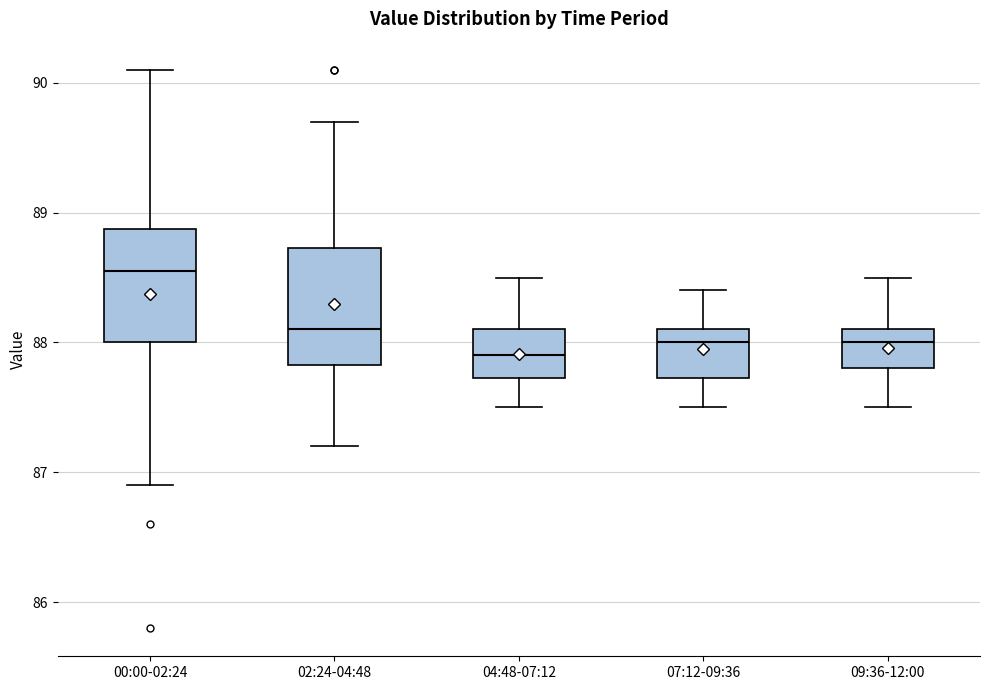

Where is the lower edge of the box for 09:36-12:00 on the y-axis? The values are not printed on the chart, so give them approximately, as read against the axis.

87.8